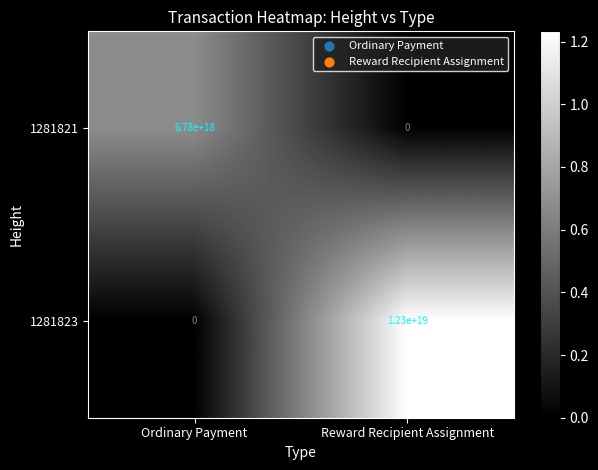

Where is 1281823 nearest to the value 6150000000000000000?

Ordinary Payment